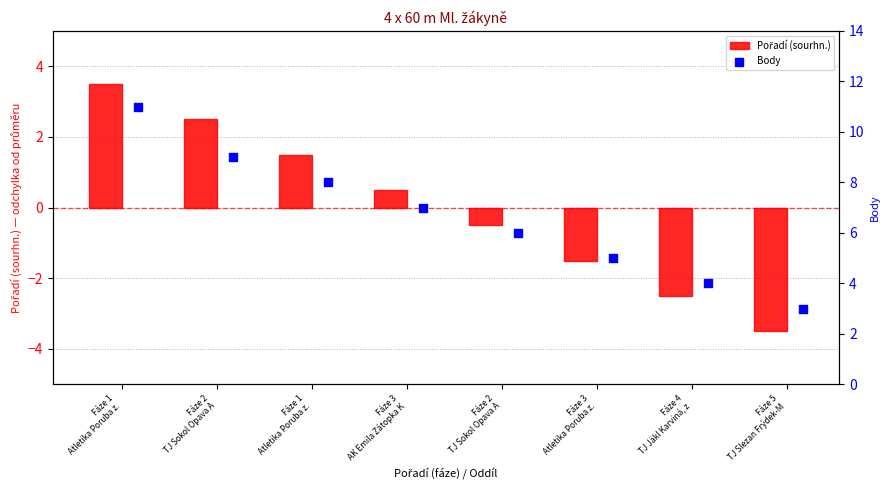

Is the value of Body at Fáze 3
Atletika Poruba z. greater than the value of Pořadí (sourhn.) at Fáze 2
TJ Sokol Opava A?

Yes